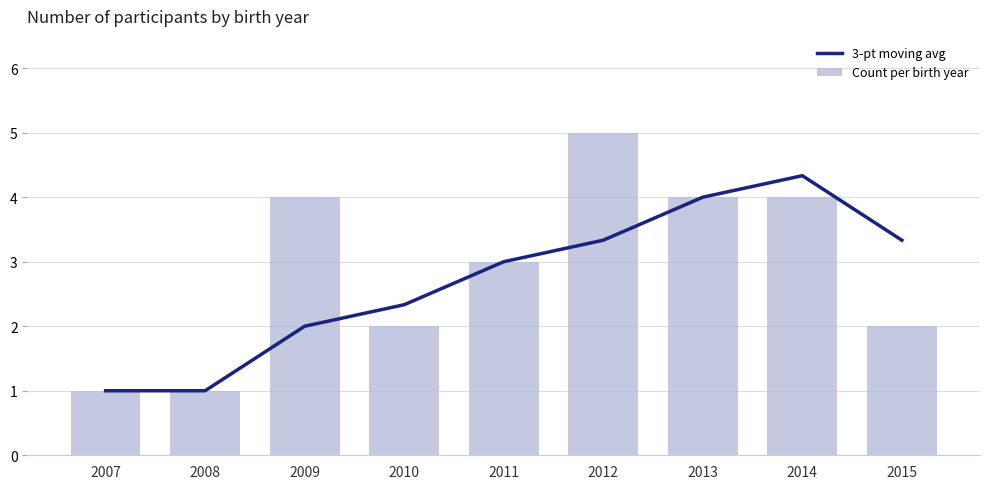

Which category has the highest value in the Count per birth year series?

2012